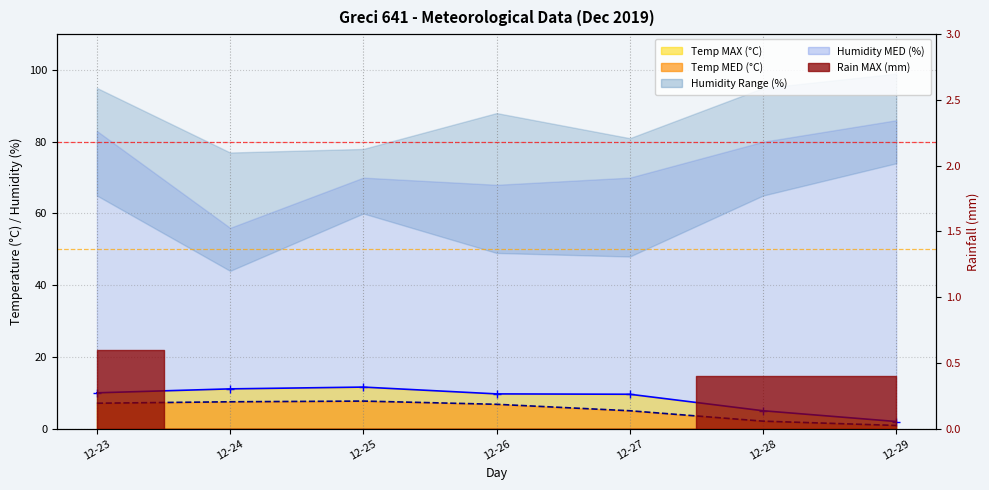

What is the value of the Temp MAX Line point at the 1st from the left?

10.0